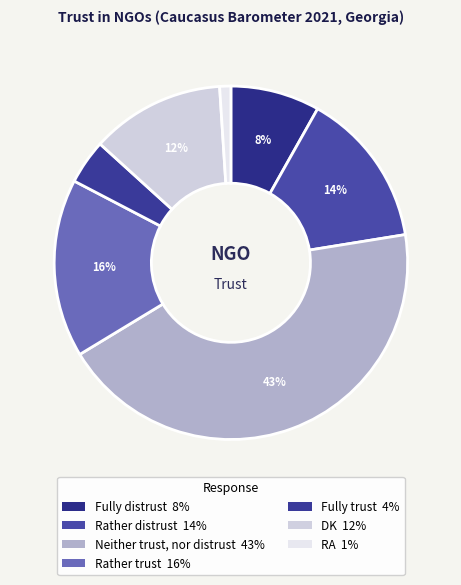

What percentage is the DK slice, to the nearest percent?

12%